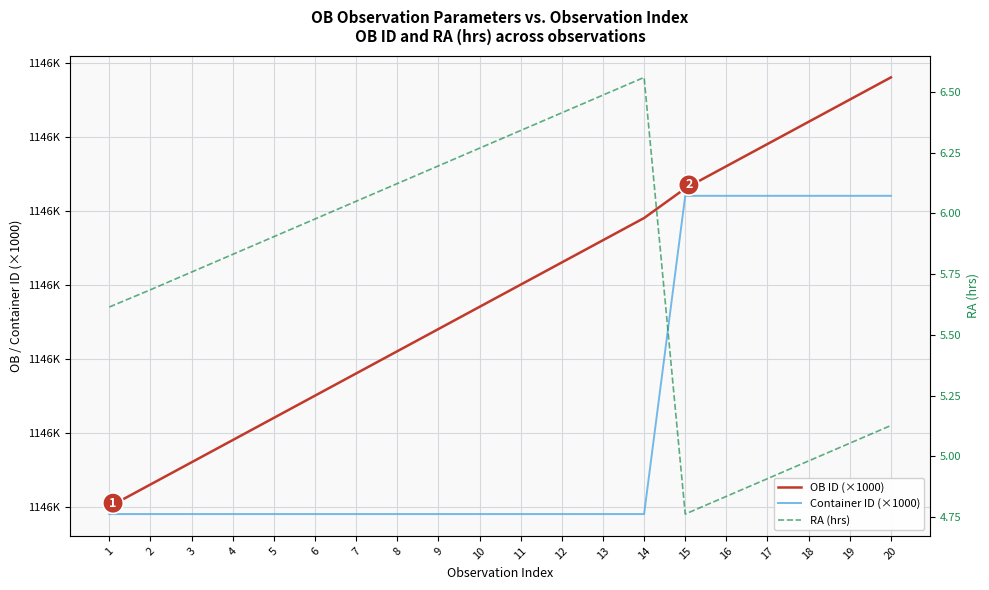

What is the difference between the maximum and second lowest values in the OB ID (×1000) series?

0.1